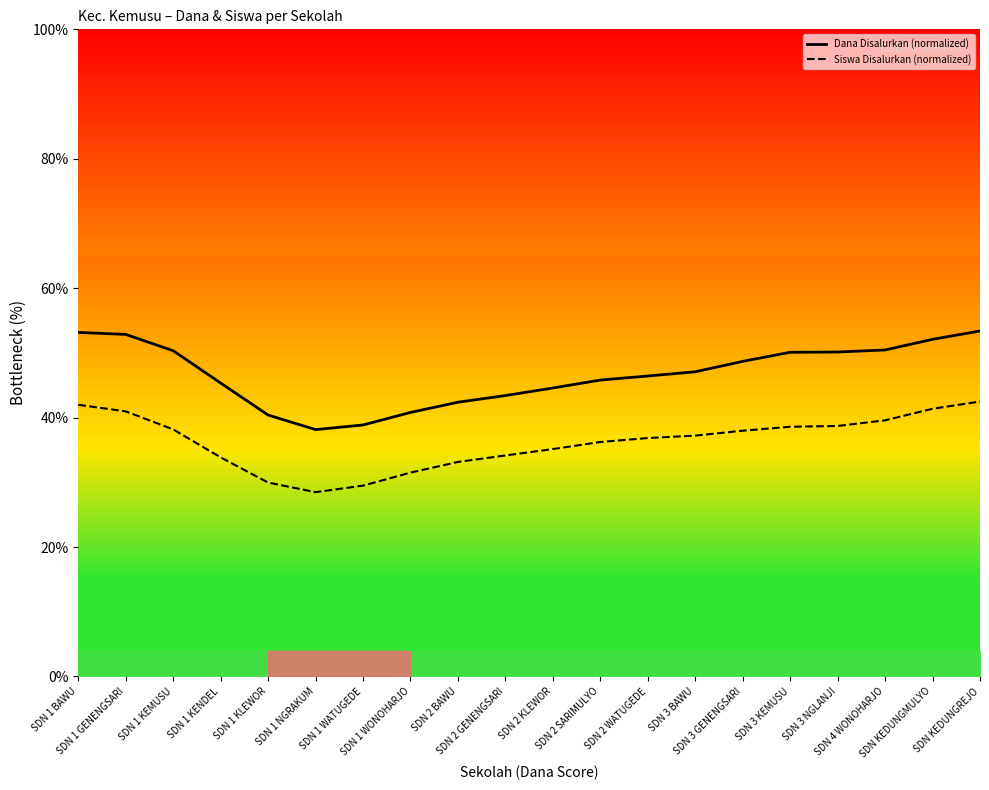

Reading left to right, what are all the values shown in this chart?

Dana Disalurkan (normalized): SDN 1 BAWU=53.2	SDN 1 GENENGSARI=52.9	SDN 1 KEMUSU=50.3	SDN 1 KENDEL=45.3	SDN 1 KLEWOR=40.4	SDN 1 NGRAKUM=38.1	SDN 1 WATUGEDE=38.9	SDN 1 WONOHARJO=40.8	SDN 2 BAWU=42.4	SDN 2 GENENGSARI=43.4	SDN 2 KLEWOR=44.6	SDN 2 SARIMULYO=45.8	SDN 2 WATUGEDE=46.4	SDN 3 BAWU=47.1	SDN 3 GENENGSARI=48.7	SDN 3 KEMUSU=50.1	SDN 3 NGLANJI=50.1	SDN 4 WONOHARJO=50.5	SDN KEDUNGMULYO=52.1	SDN KEDUNGREJO=53.4
Siswa Disalurkan (normalized): SDN 1 BAWU=42.0	SDN 1 GENENGSARI=41.0	SDN 1 KEMUSU=38.2	SDN 1 KENDEL=33.9	SDN 1 KLEWOR=30.0	SDN 1 NGRAKUM=28.5	SDN 1 WATUGEDE=29.5	SDN 1 WONOHARJO=31.5	SDN 2 BAWU=33.1	SDN 2 GENENGSARI=34.2	SDN 2 KLEWOR=35.1	SDN 2 SARIMULYO=36.2	SDN 2 WATUGEDE=36.8	SDN 3 BAWU=37.2	SDN 3 GENENGSARI=38.0	SDN 3 KEMUSU=38.6	SDN 3 NGLANJI=38.7	SDN 4 WONOHARJO=39.6	SDN KEDUNGMULYO=41.4	SDN KEDUNGREJO=42.5